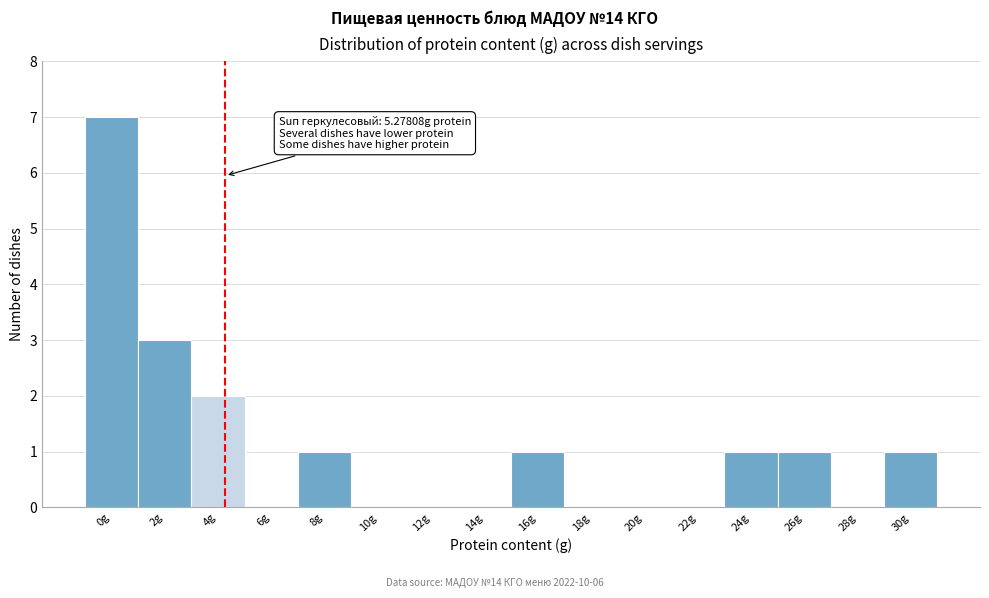

Reading left to right, what are all the values shown in this chart?

0g=7	2g=3	4g=2	6g=0	8g=1	10g=0	12g=0	14g=0	16g=1	18g=0	20g=0	22g=0	24g=1	26g=1	28g=0	30g=1